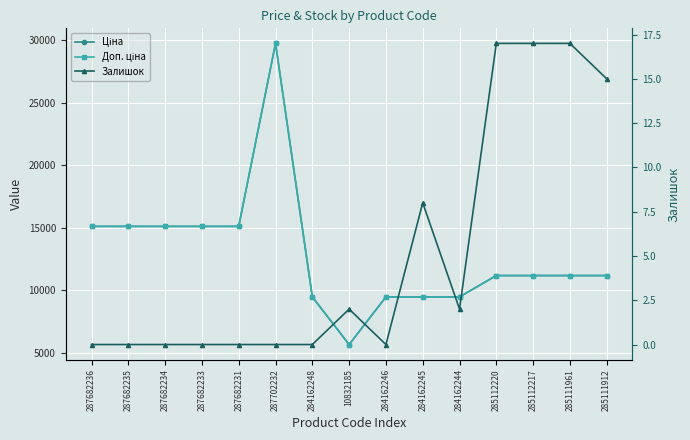

Reading left to right, what are all the values shown in this chart?

Ціна: 15120.0	15120.0	15120.0	15120.0	15120.0	29747.2	9480.1	5673.8	9480.1	9480.1	9480.1	11188.2	11188.2	11188.2	11188.2
Доп. ціна: 15120.0	15120.0	15120.0	15120.0	15120.0	29747.2	9480.1	5673.8	9480.1	9480.1	9480.1	11188.2	11188.2	11188.2	11188.2
Залишок: 0.0	0.0	0.0	0.0	0.0	0.0	0.0	2.0	0.0	8.0	2.0	17.0	17.0	17.0	15.0